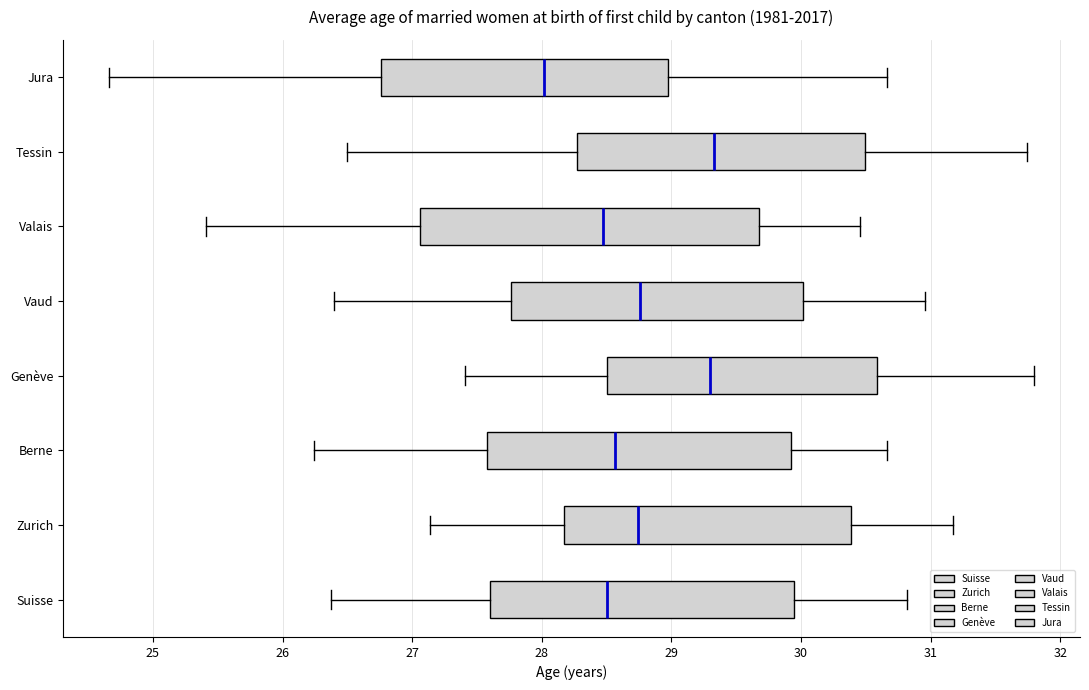

Which box has the furthest to the left median line?

Jura